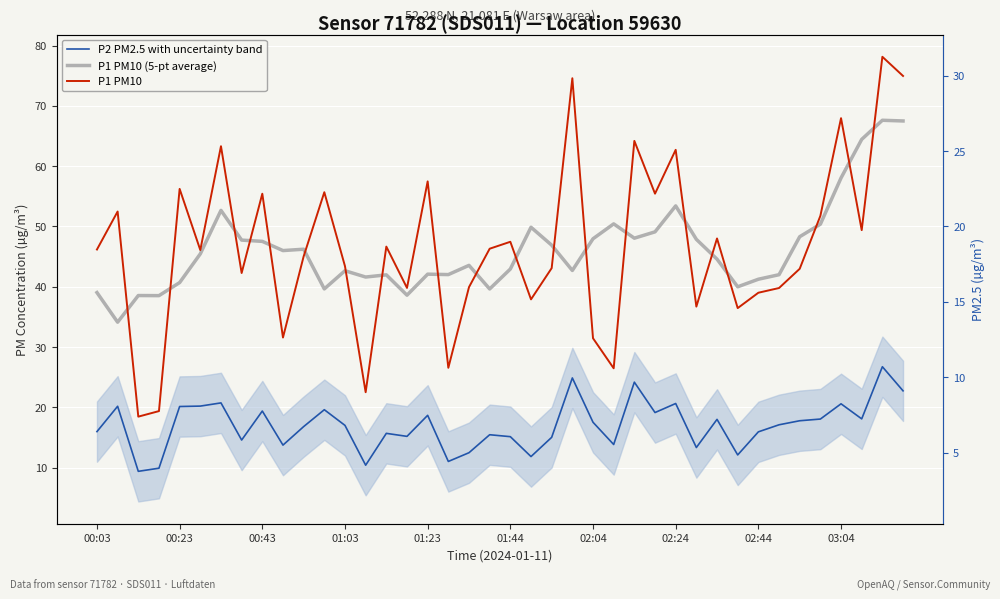

True or false: P1 PM10 has a value of 36.7 at 29.

True